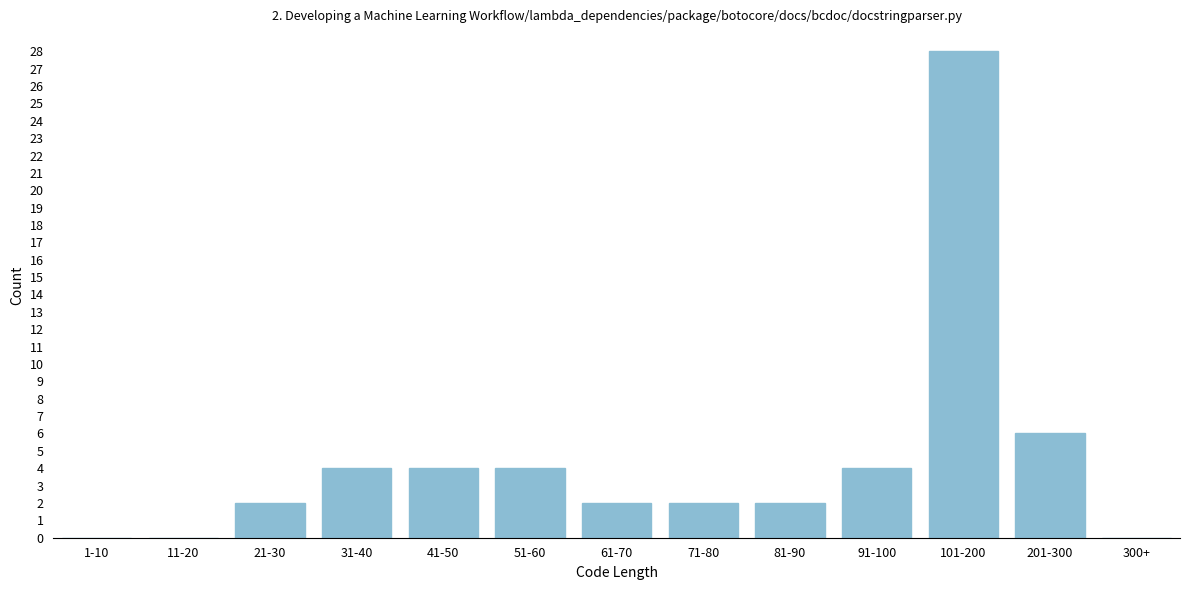

Reading left to right, transcribe all the data shown in this chart.

1-10=0	11-20=0	21-30=2	31-40=4	41-50=4	51-60=4	61-70=2	71-80=2	81-90=2	91-100=4	101-200=28	201-300=6	300+=0